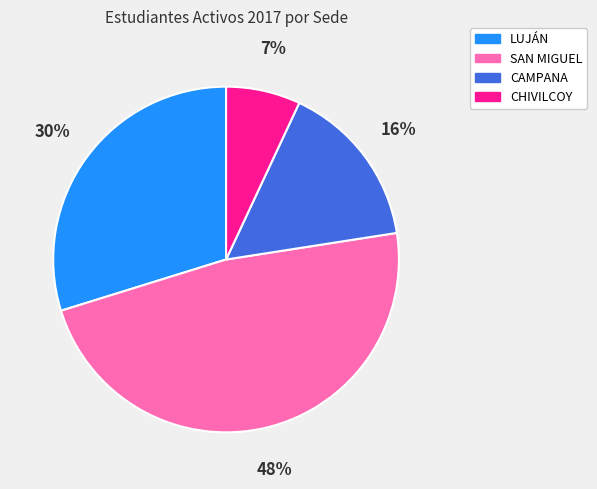

What is the ratio of the value at SAN MIGUEL to the value at LUJÁN?

1.6